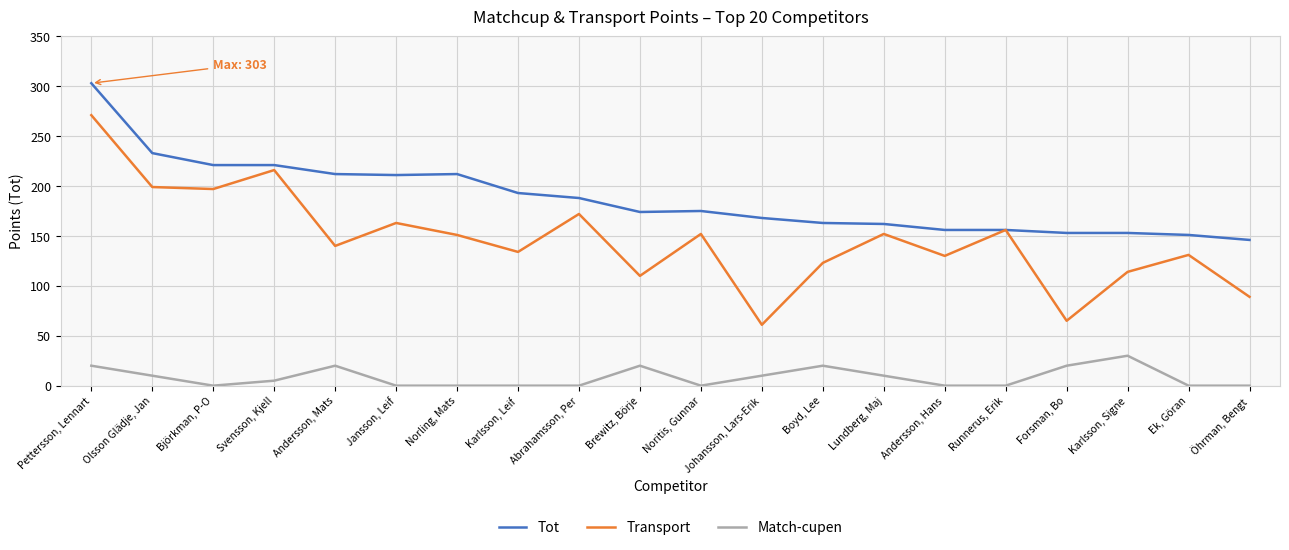

How many lines are shown in the chart?

3